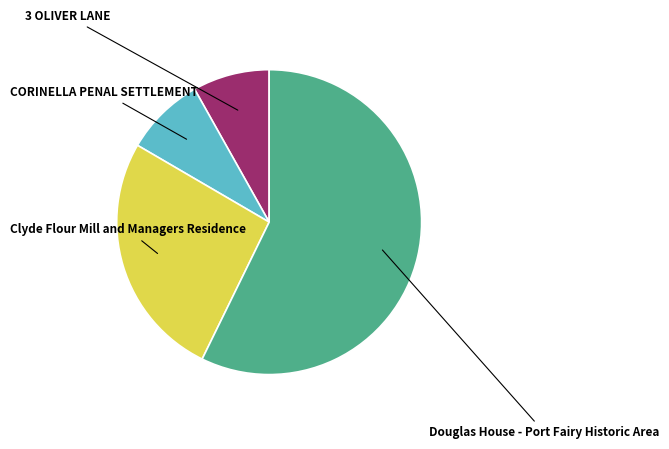

To the nearest percent, what is the combined percentage of CORINELLA PENAL SETTLEMENT and Douglas House - Port Fairy Historic Area?

66%